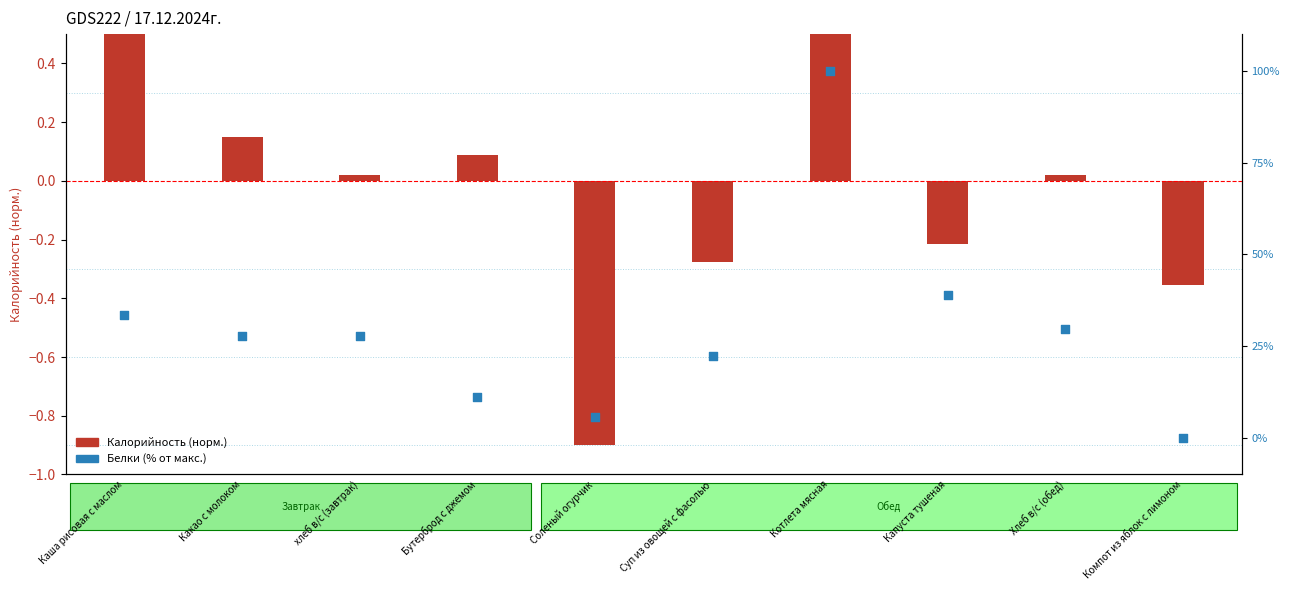

Which series contains the highest Y value?

Белки (% от макс.)